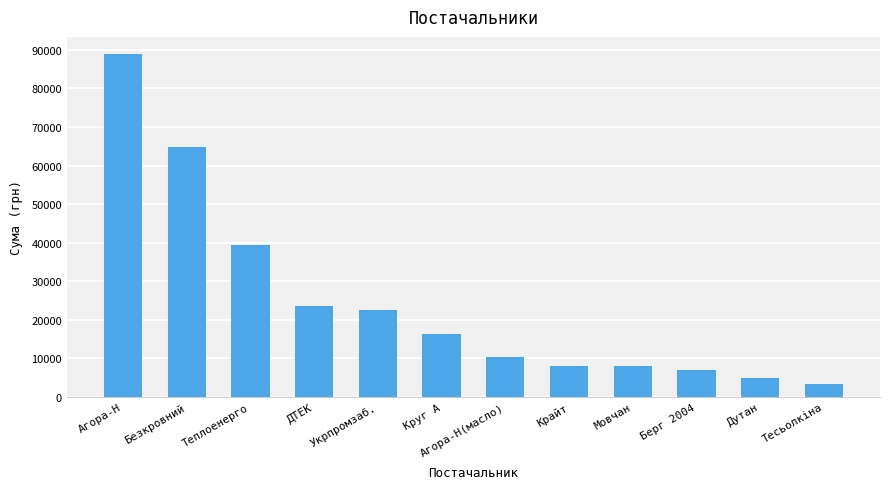

What is the value of the 8th bar from the left?

8092.3